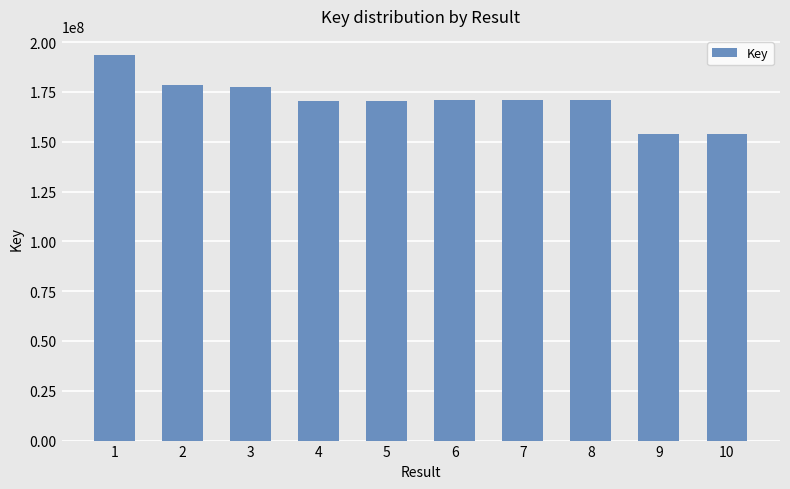

Approximately how many times larger is the value at 8 compared to 6?

1.0